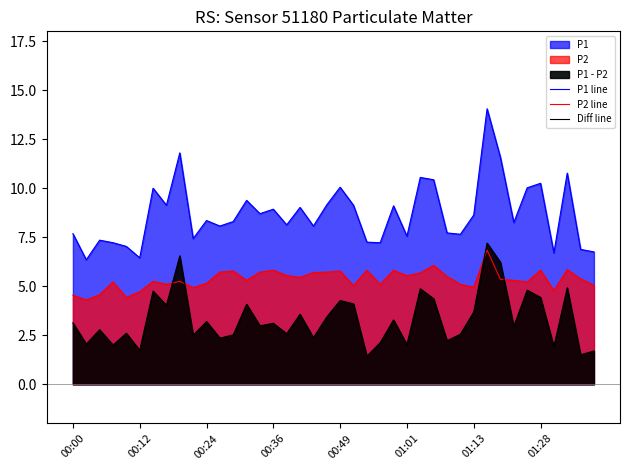

What is the sum of all Diff line values?

132.8